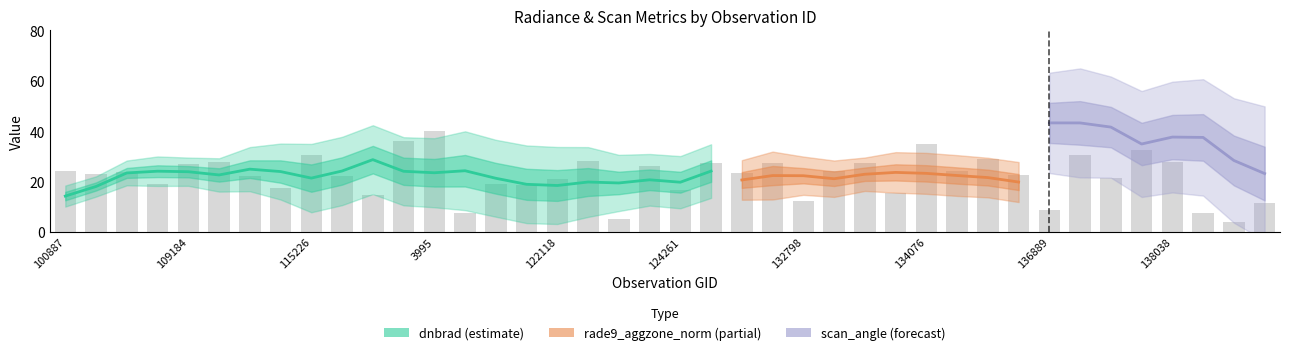

Does the chart contain stacked bars?

No